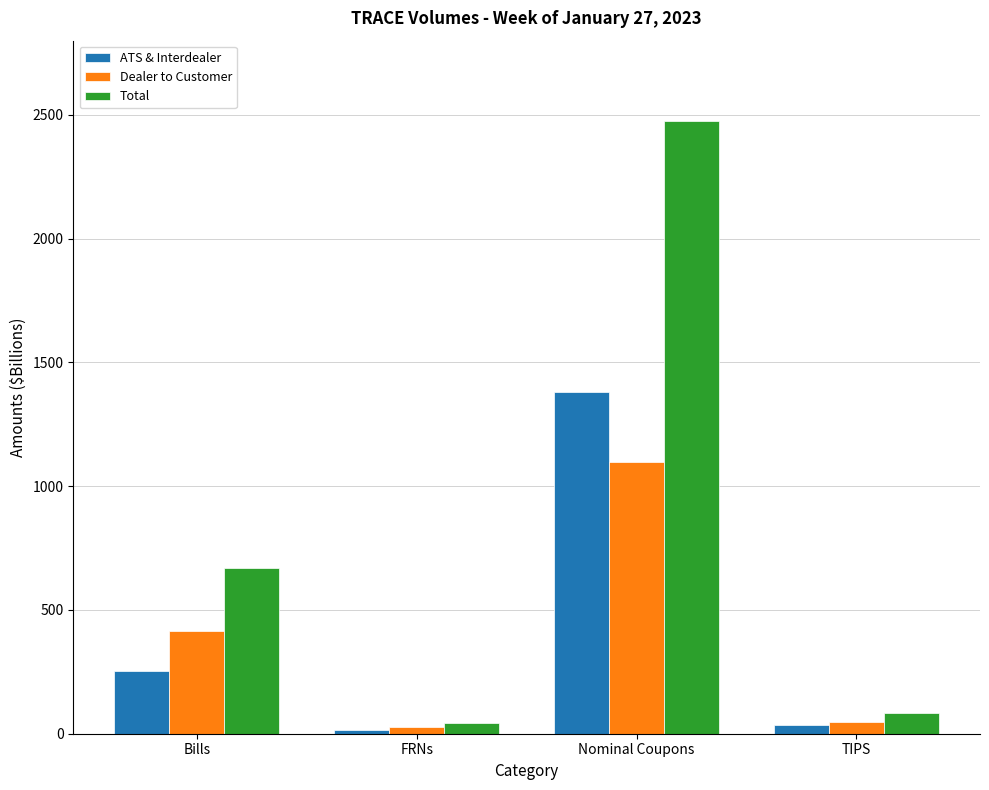

What is the highest value of the ATS & Interdealer series?

1378.7